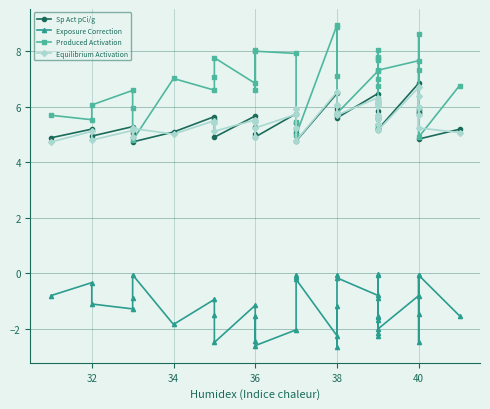

At which label is Produced Activation closest to 6?

38